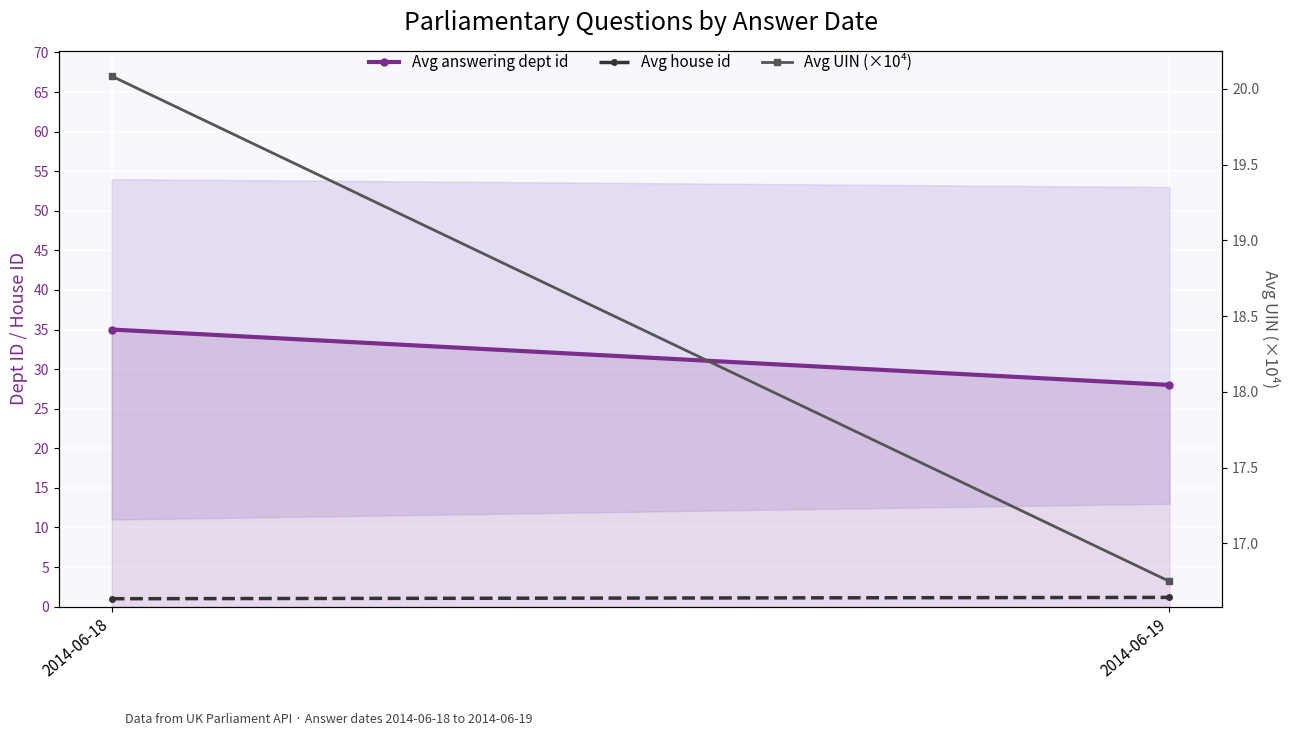

The value of Avg house id at 2014-06-18 is 1.7. True or false?

False